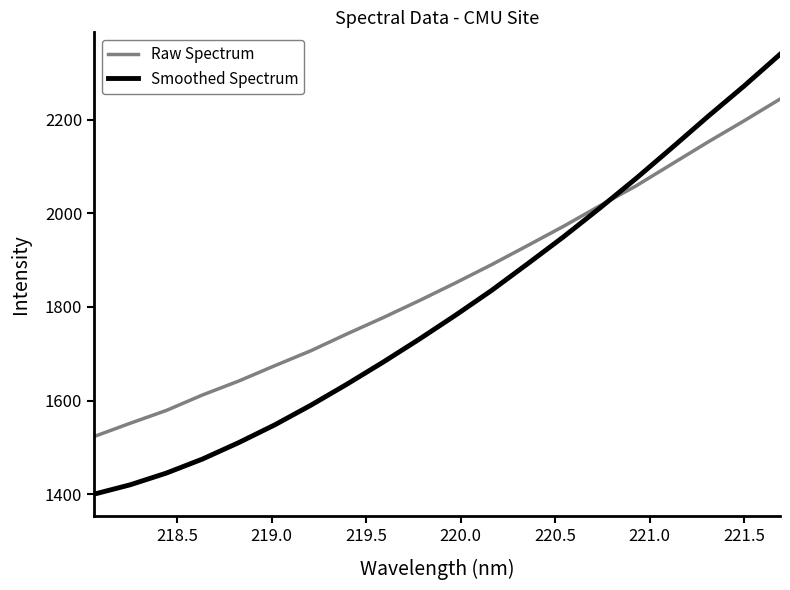

What is the greatest value displayed?

2340.0